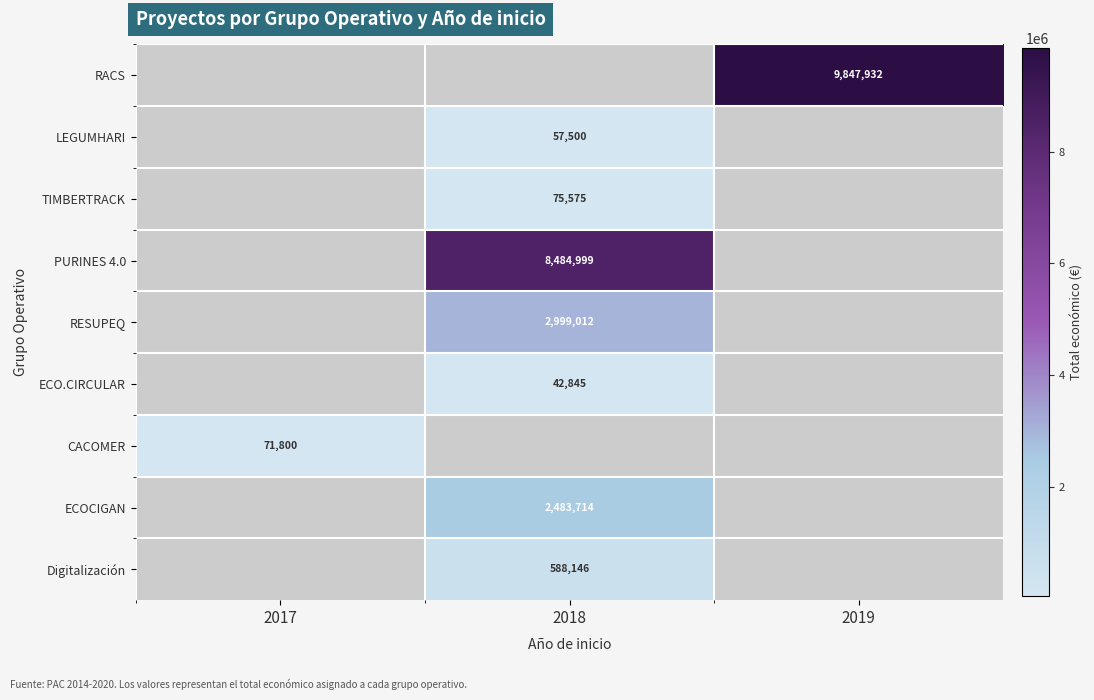

Which has a higher value, 2019 or 2018?

2018